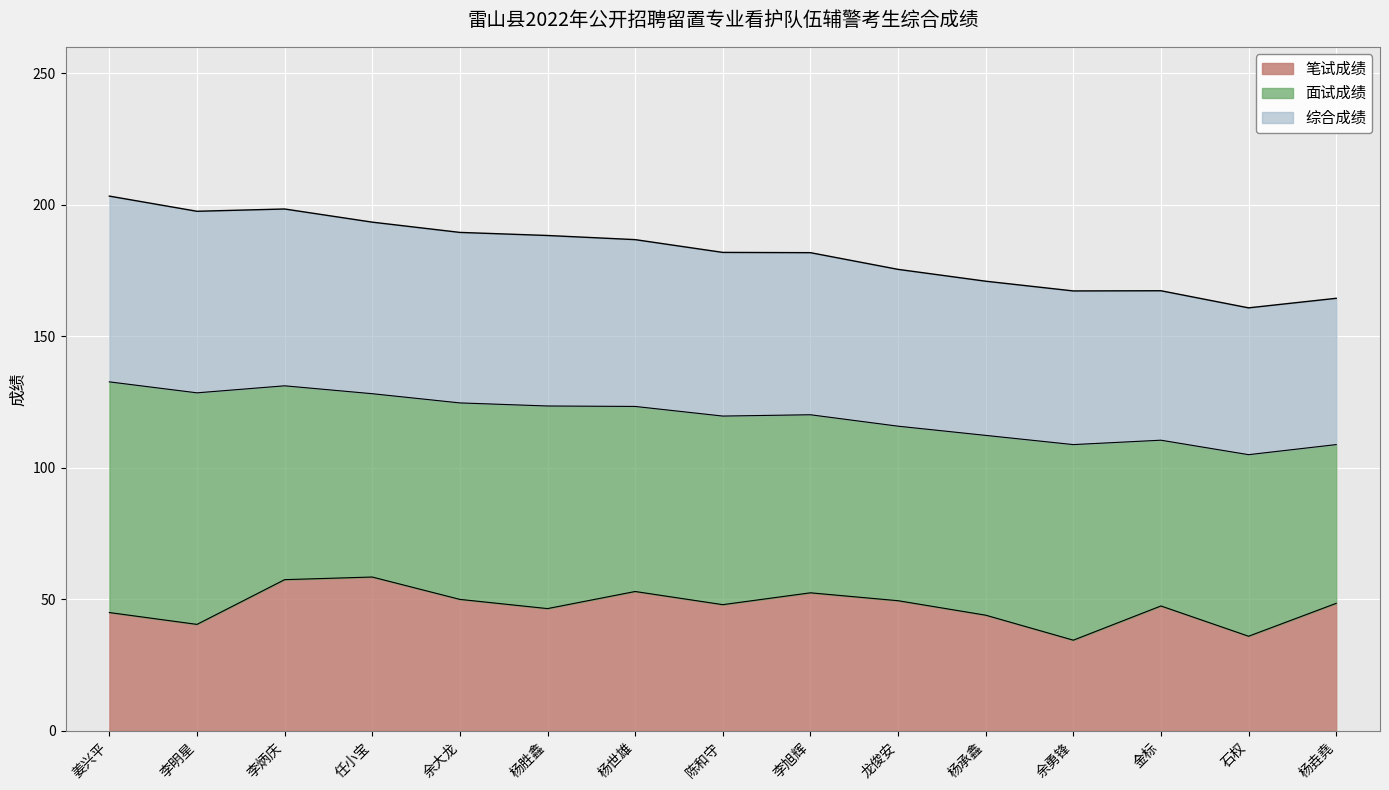

What is the value of the 综合成绩 point at the 4th from the left?

193.4